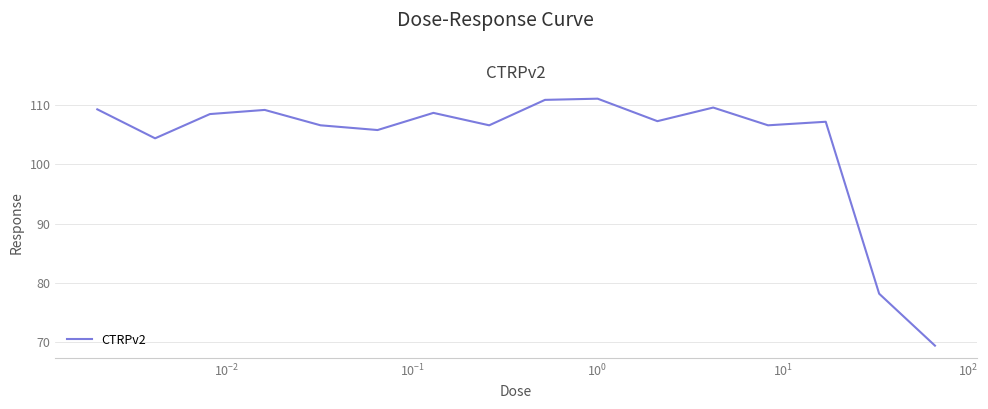

What is the difference between the maximum and minimum values?

41.7